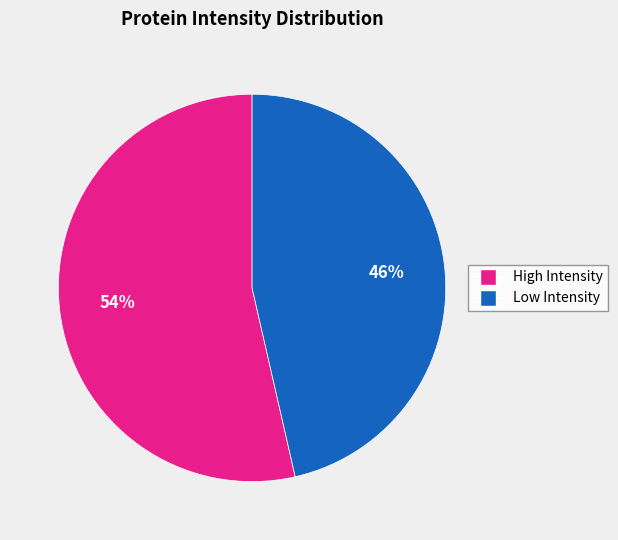

Is there any slice that represents more than half of the pie?

Yes